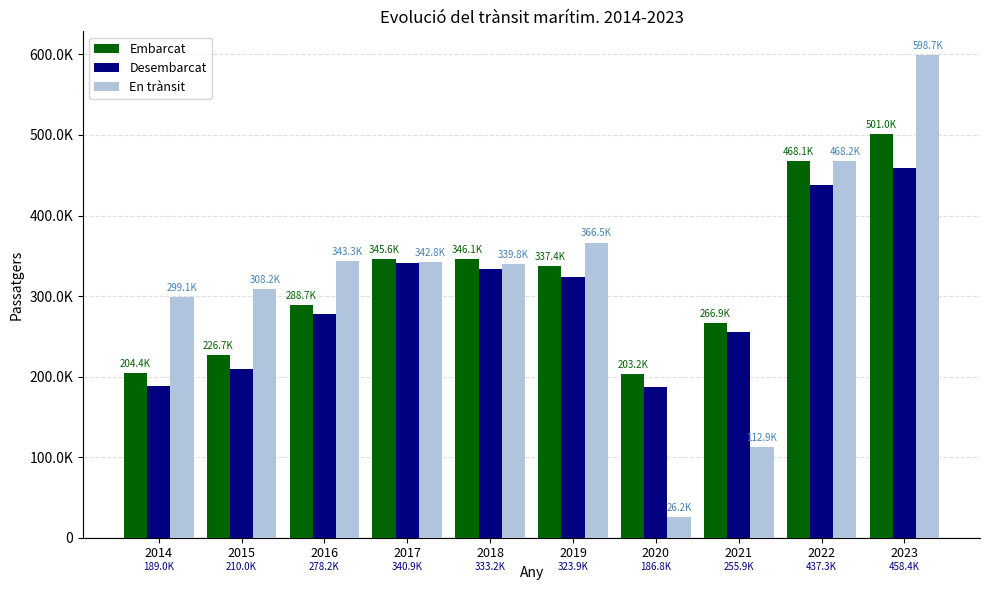

Are the bars horizontal?

No